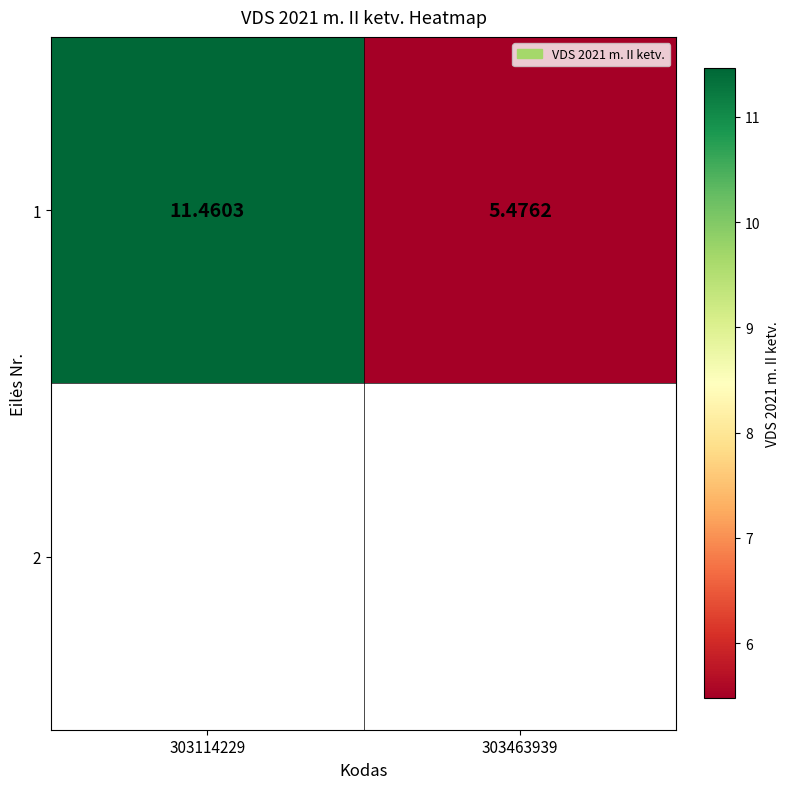

What is the difference between the maximum and minimum values?

6.0